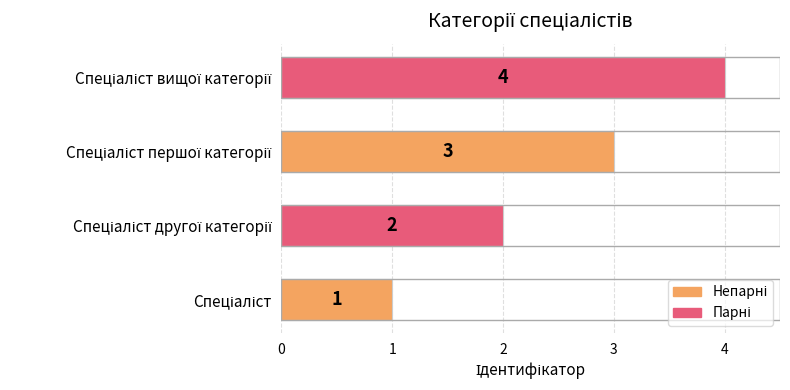

Count the number of data series in this chart.

1